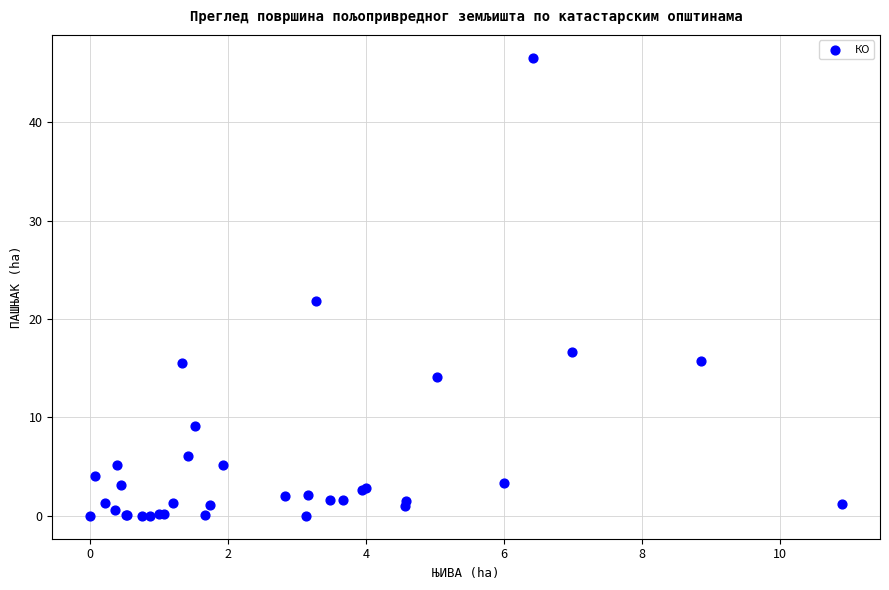

What Y value in the scatter plot is closest to 23?

21.9